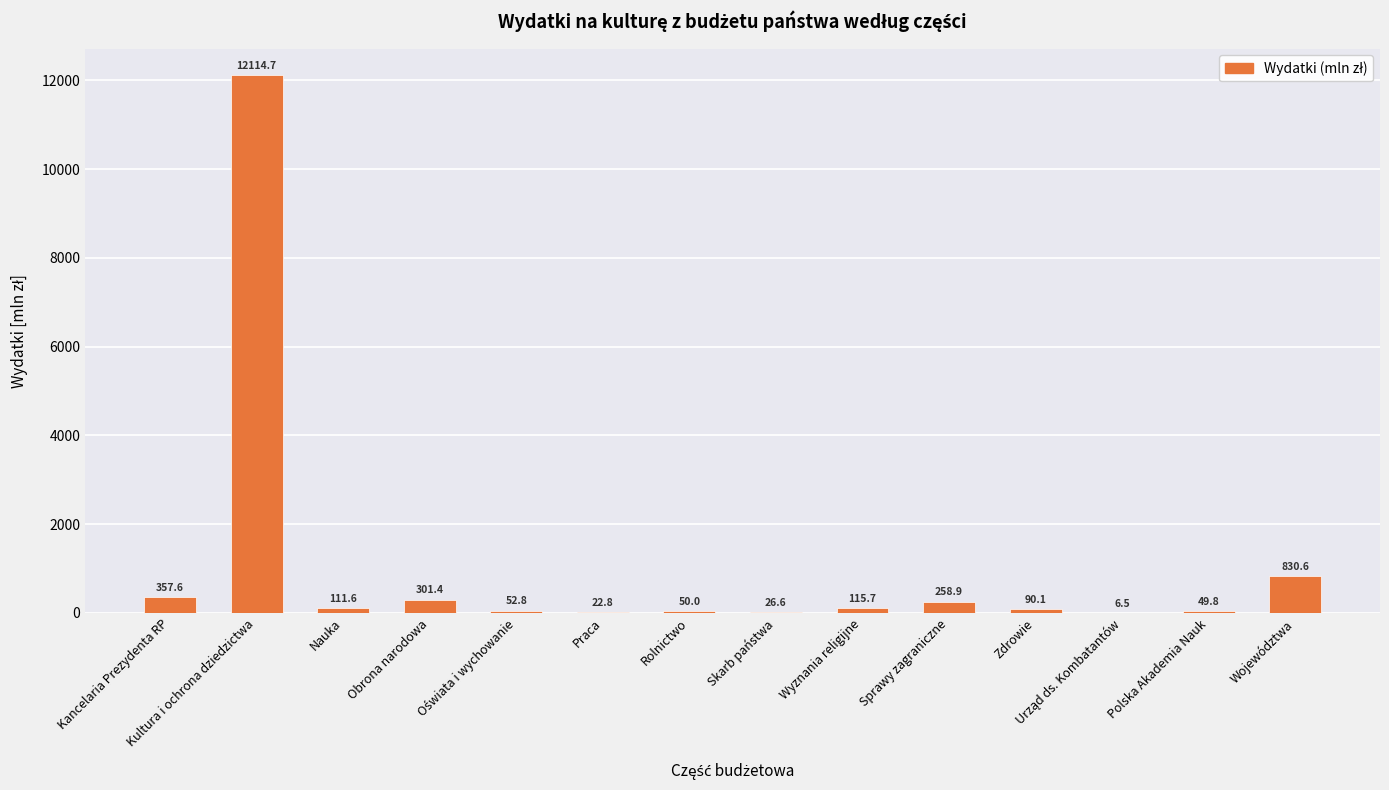

Which category has the highest value across all series?

Kultura i ochrona dziedzictwa